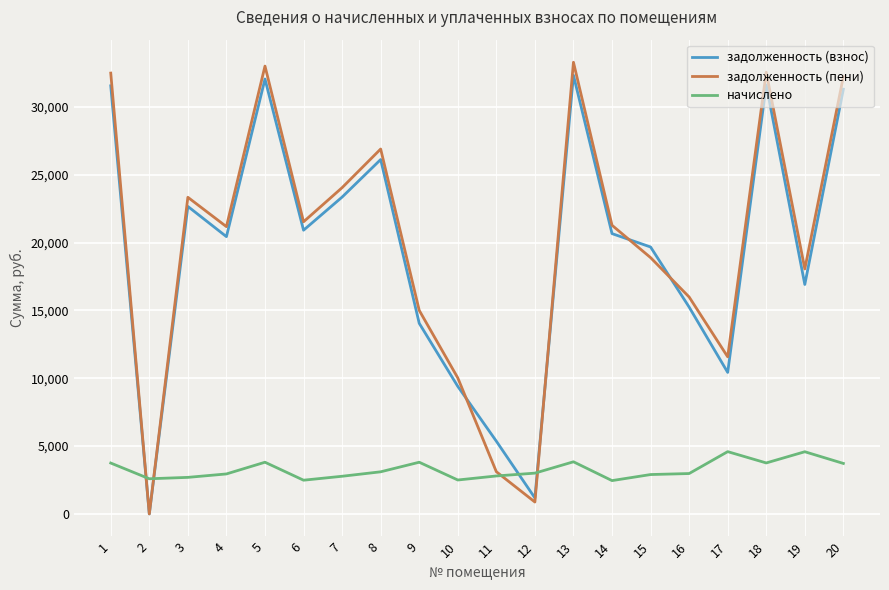

Is the value of начислено at 14 greater than the value of задолженность (пени) at 2?

Yes